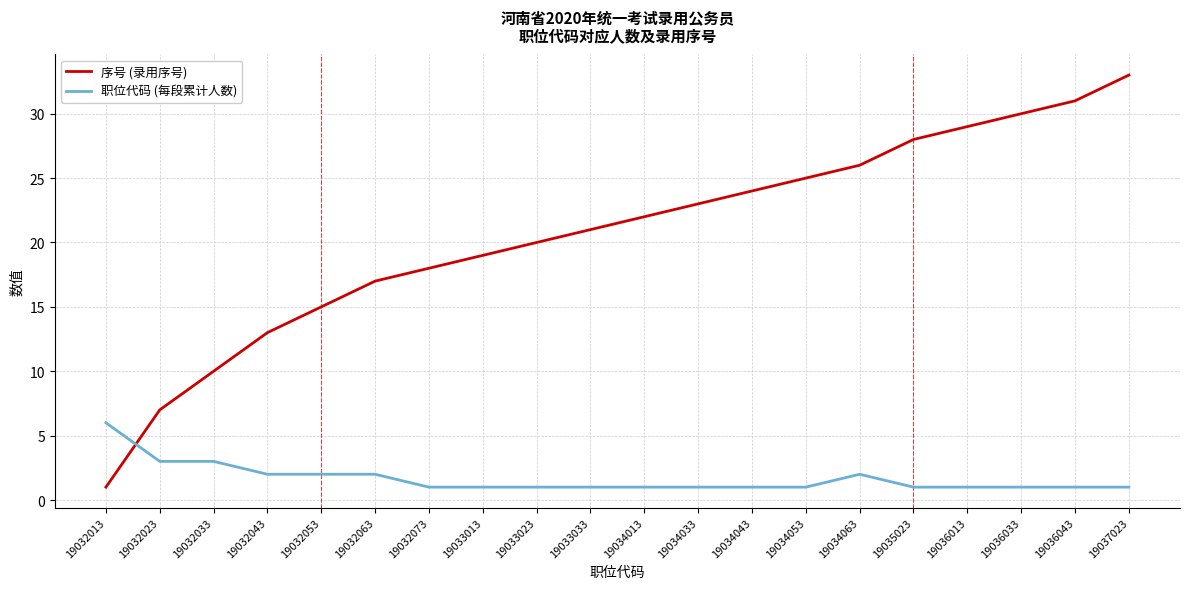

Between which two adjacent categories do 职位代码 (每段累计人数) and 序号 (录用序号) first intersect?

19032013 and 19032023